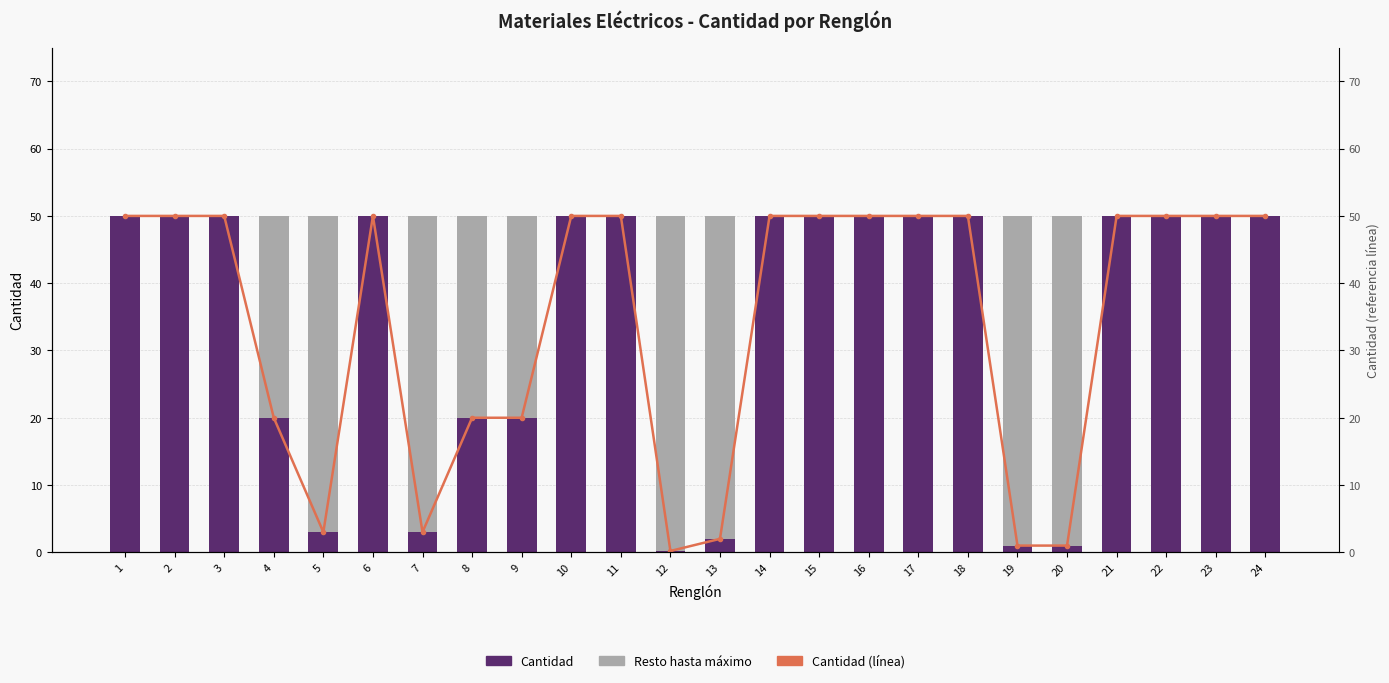

Are the bars horizontal?

No